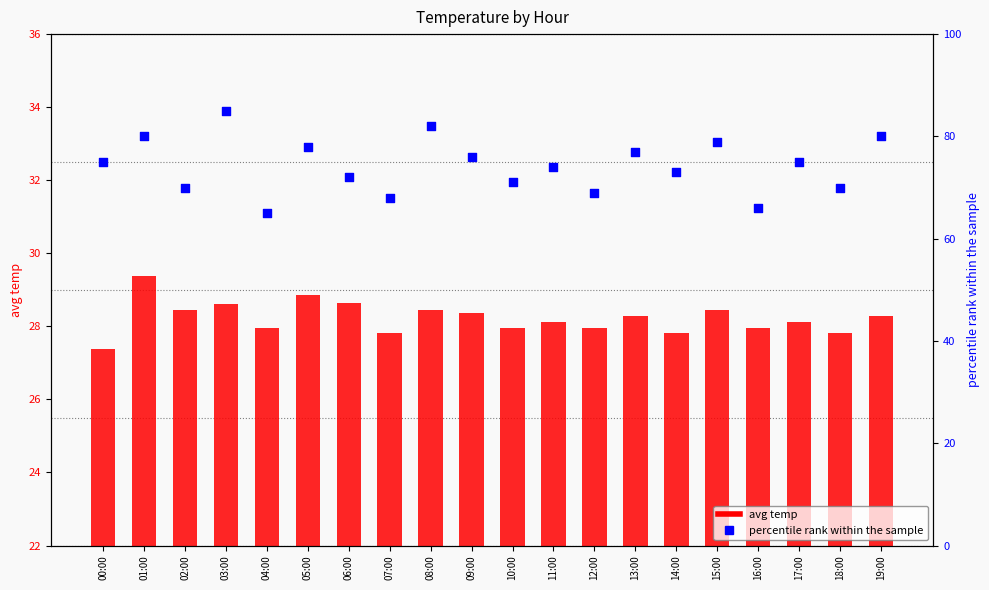

Which series has the largest total across all categories?

percentile rank within the sample